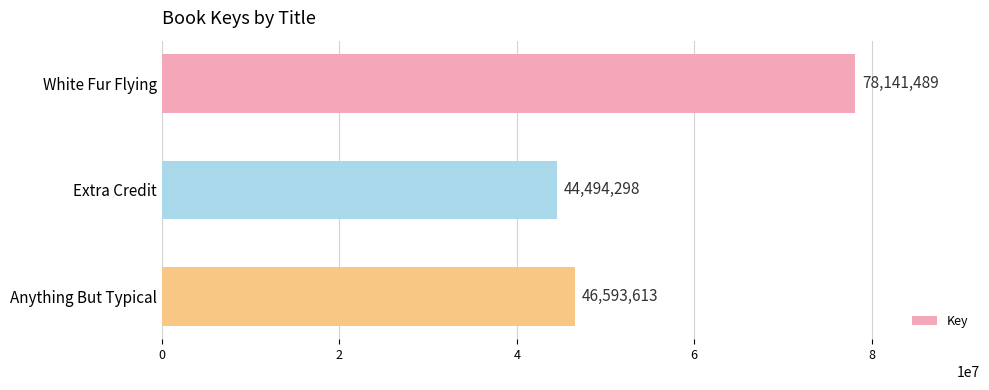

List the labels in order of value, largest first.

White Fur Flying, Anything But Typical, Extra Credit